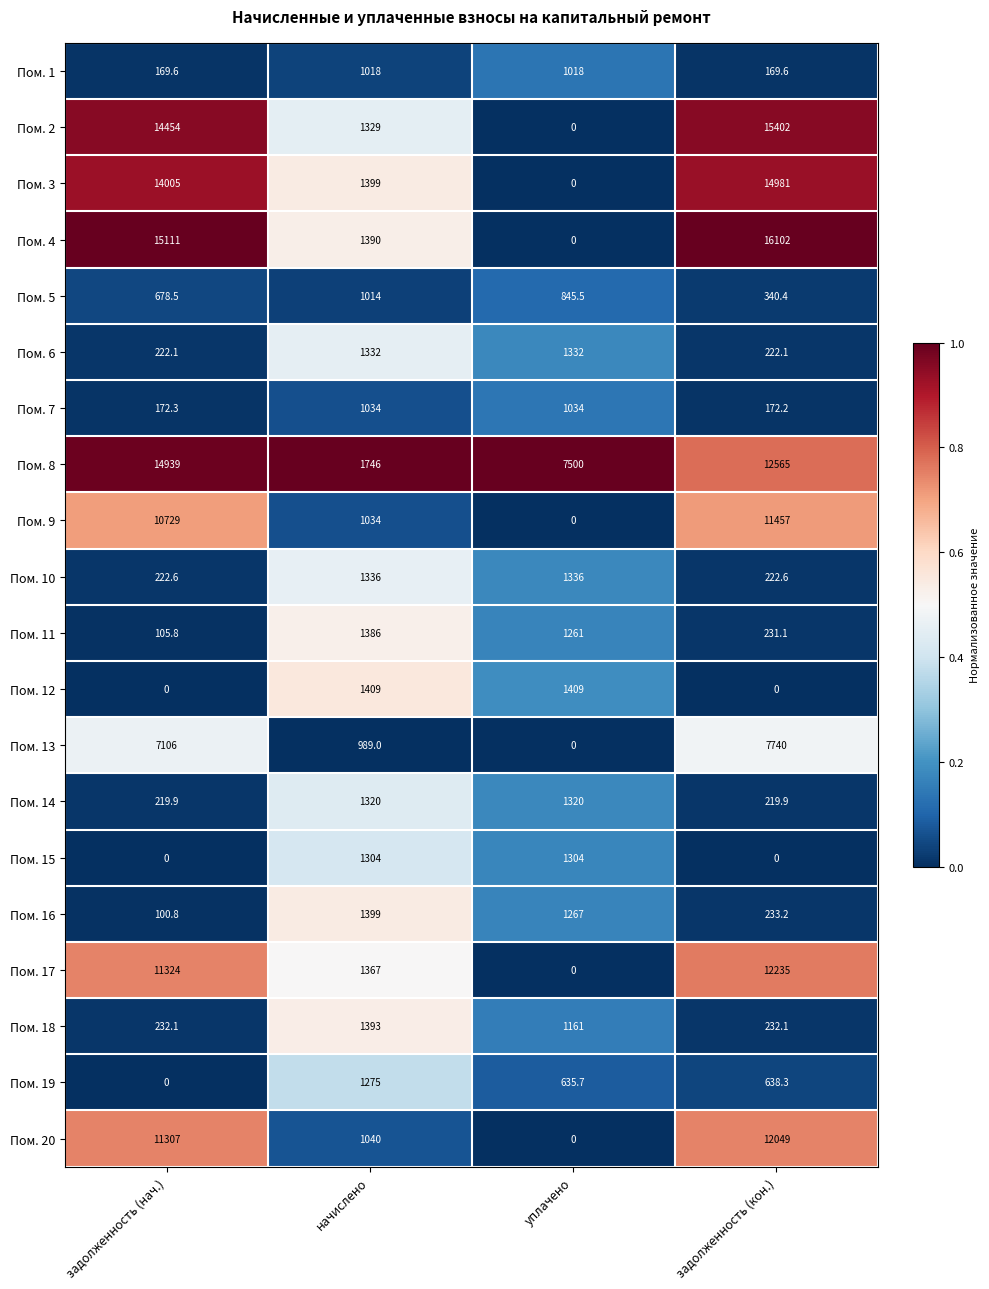

Which series has the largest range (max minus min)?

Пом. 4